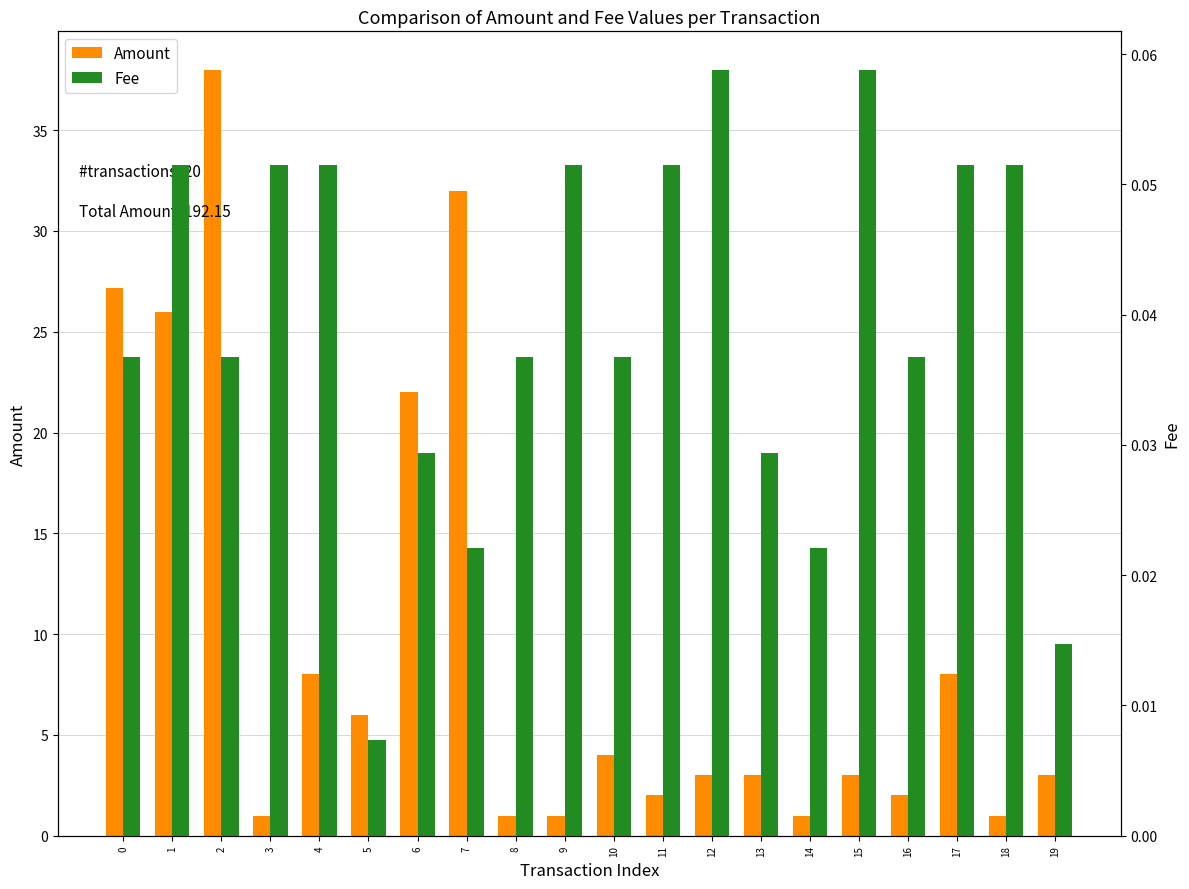

At how many categories does at least one series exceed 7?

7